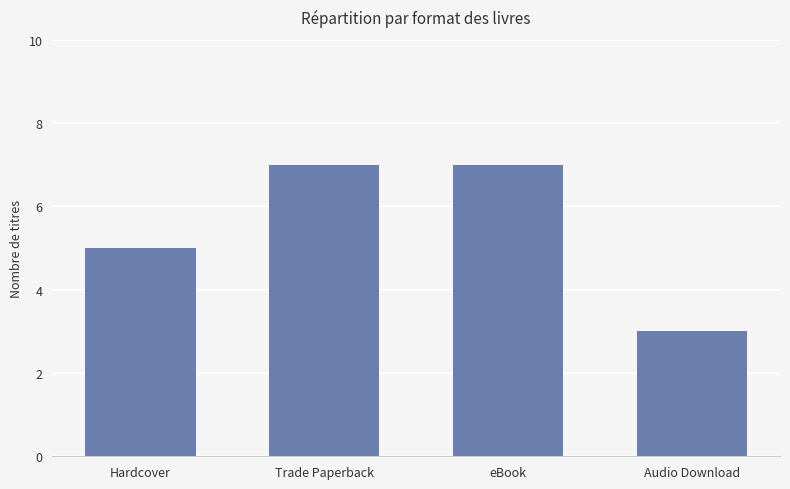

How many bars are there in total?

4